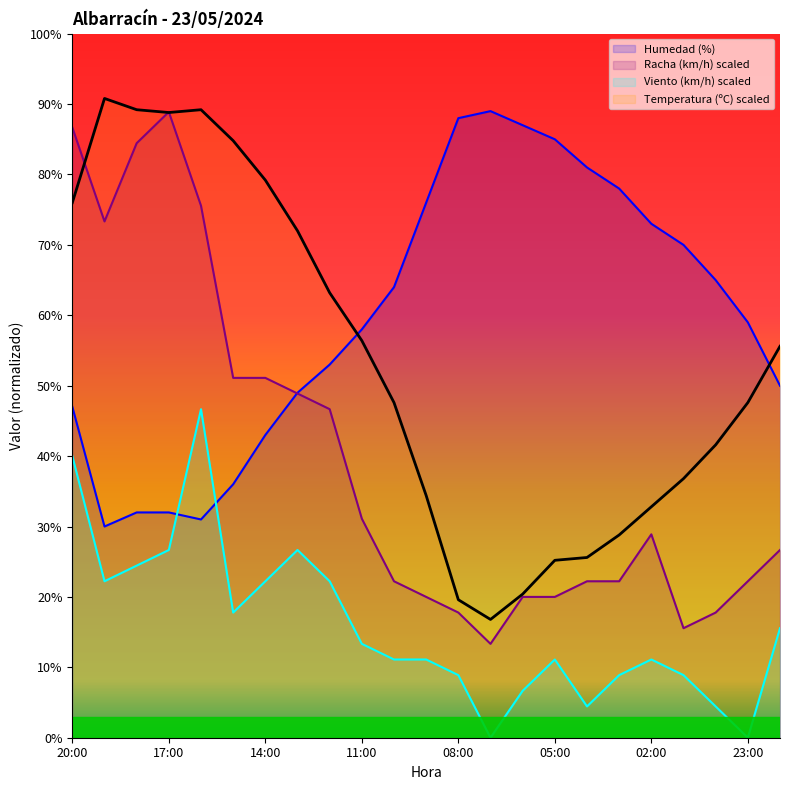

Is the value of Velocidad del viento (km/h) at 05:00 greater than the value of Racha (km/h) at 12:00?

No